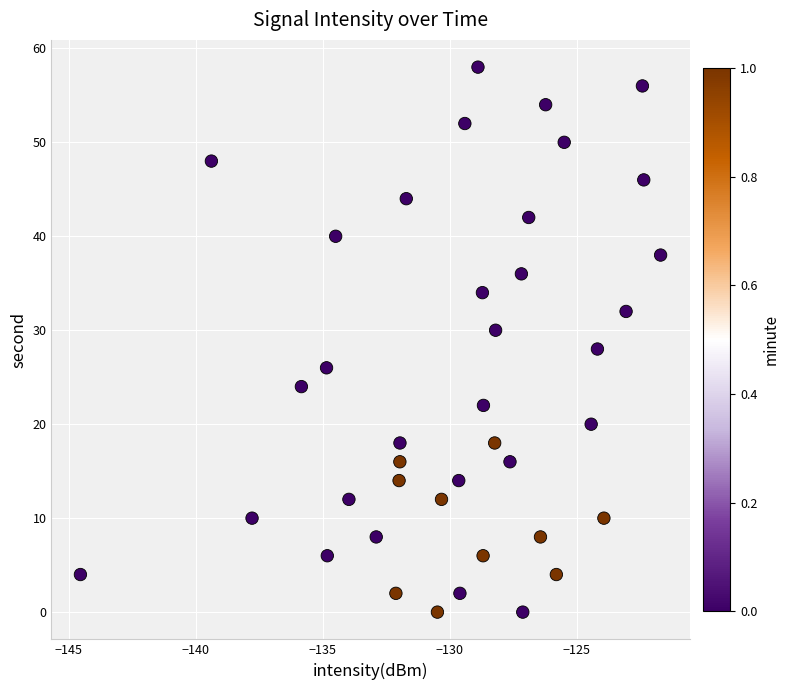

What is the range of Y values (max minus min)?

58